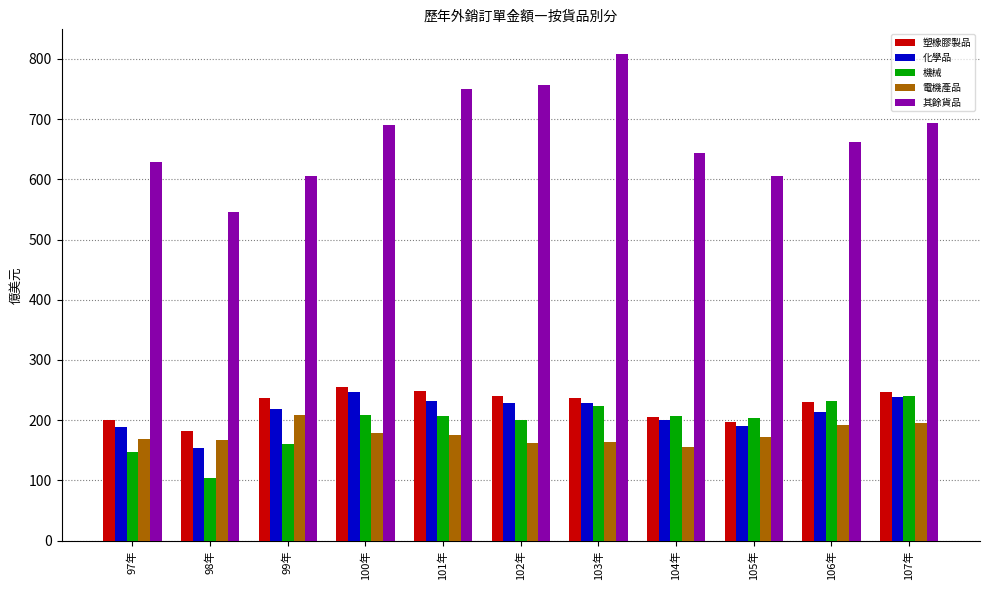

What is the label of the 2nd bar from the left?

98年